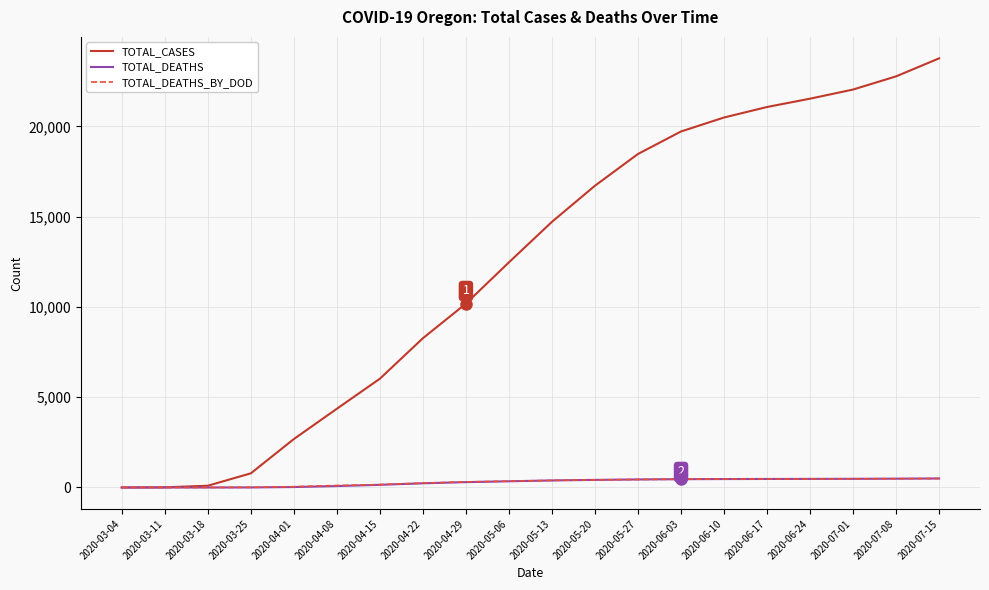

How many series are shown in this chart?

3